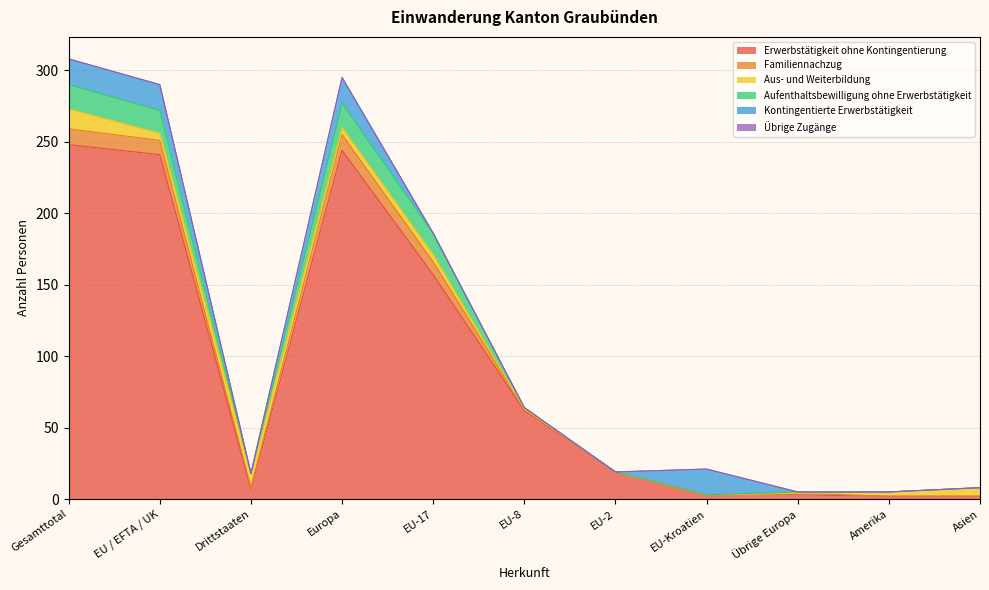

Count the number of data series in this chart.

6